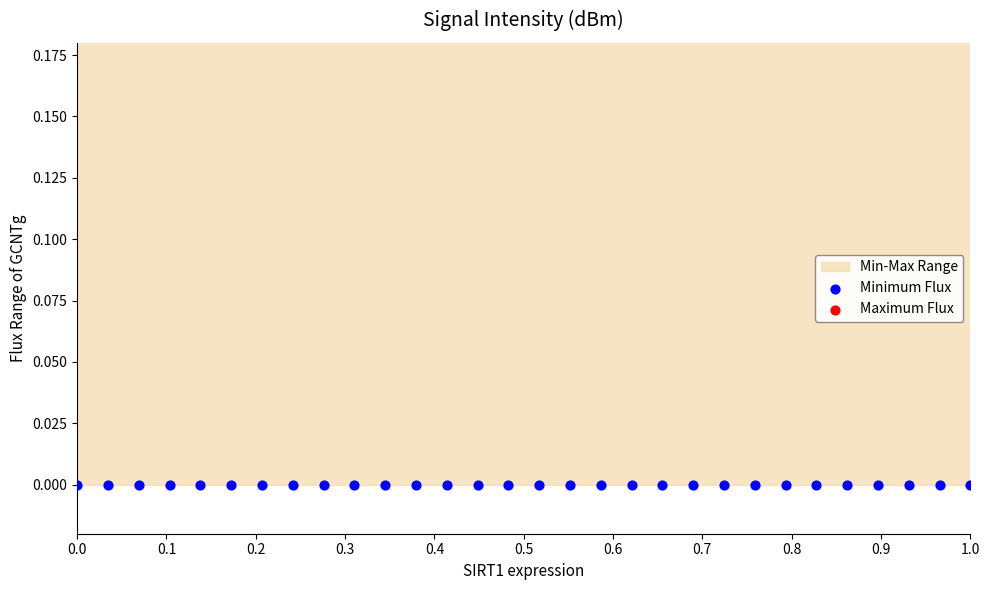

Which series has the largest total across all categories?

Maximum Flux